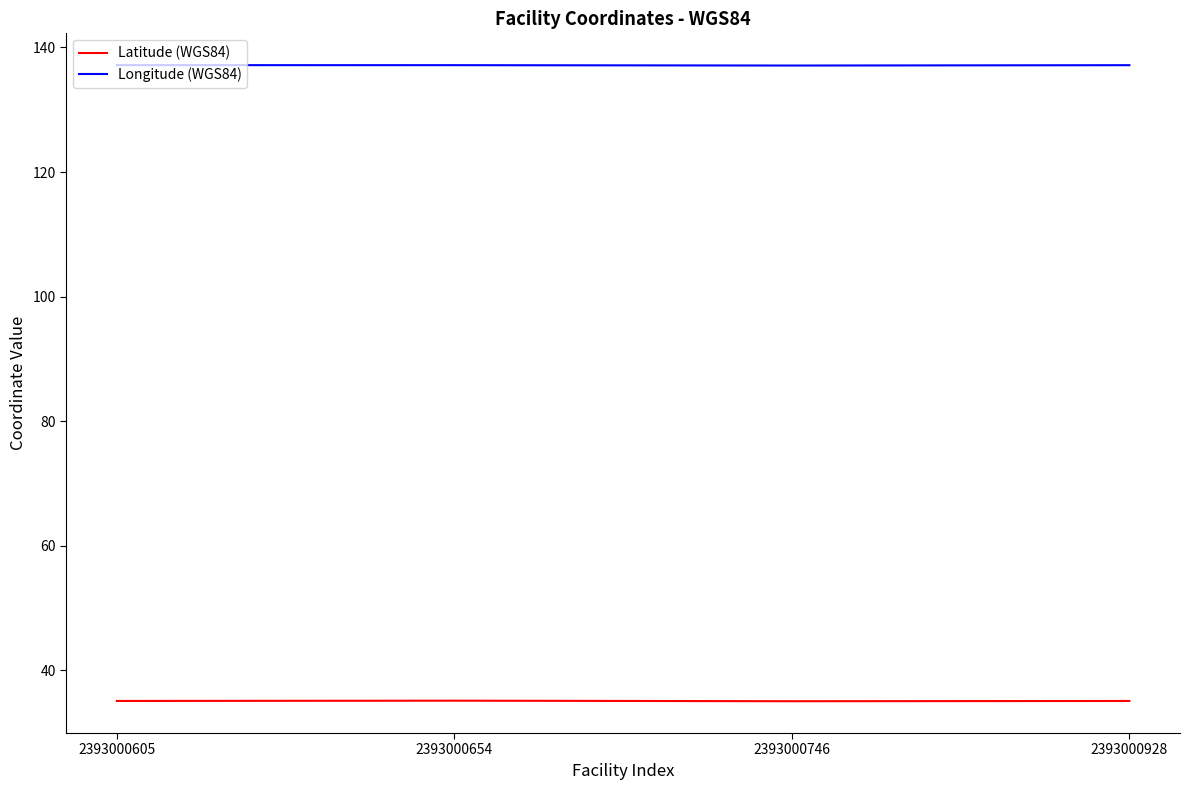

At 2393000928, list the series in order from smallest to largest.

Latitude (WGS84), Longitude (WGS84)